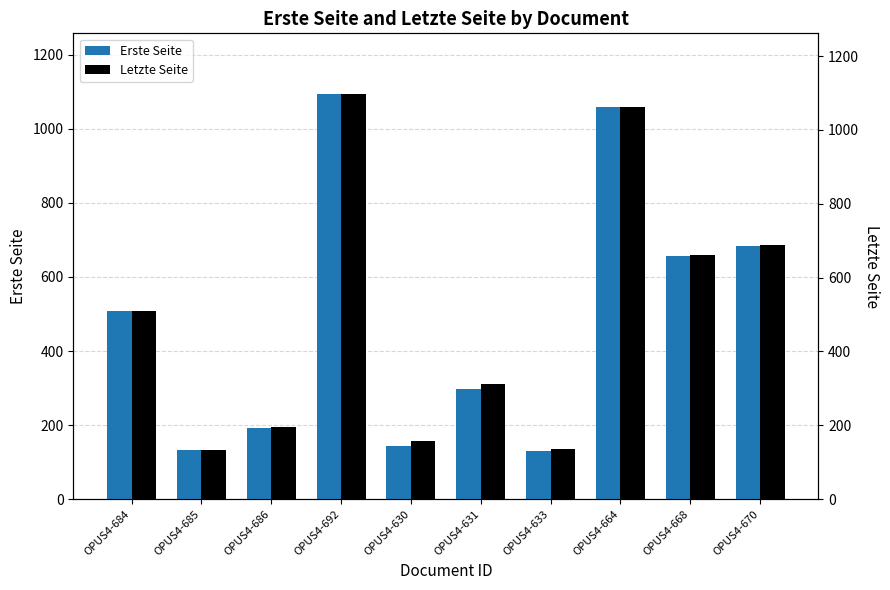

What is the difference between the maximum and minimum values in the Letzte Seite series?

963